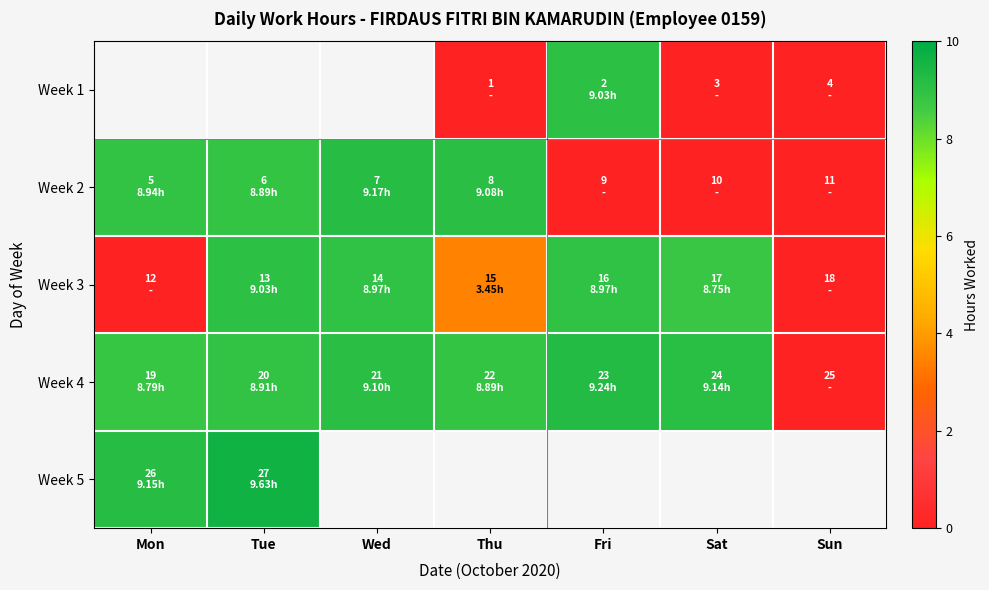

Which series has the largest total across all categories?

Week 4